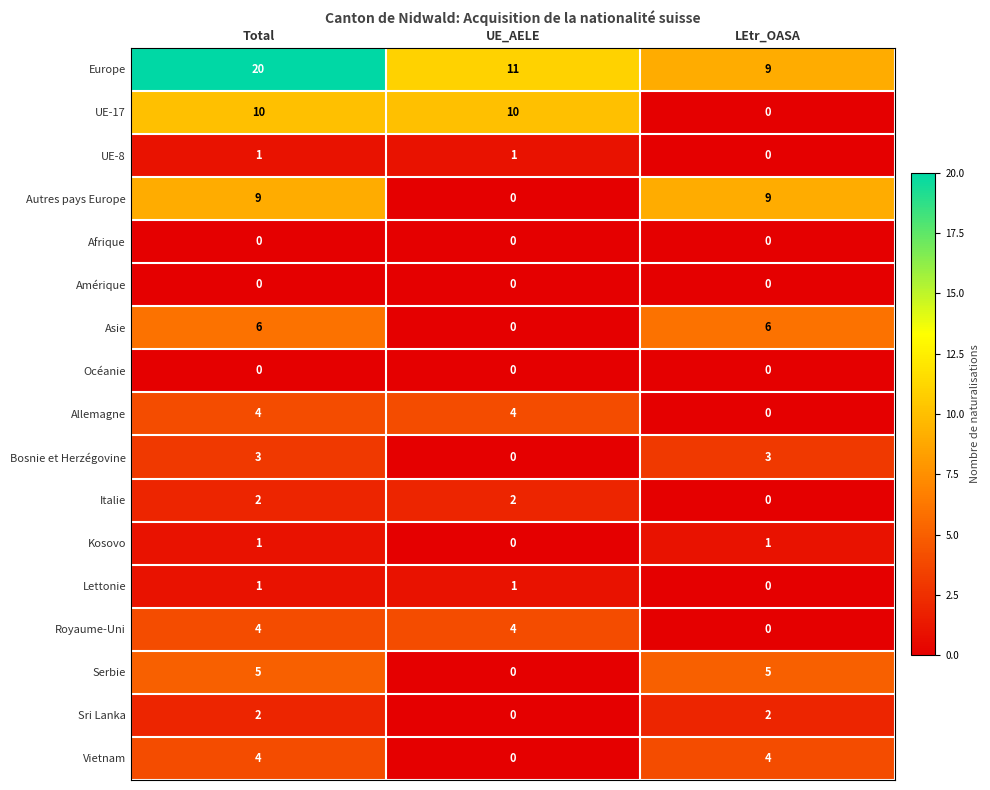

True or false: Europe has a value of 18 at UE_AELE.

False